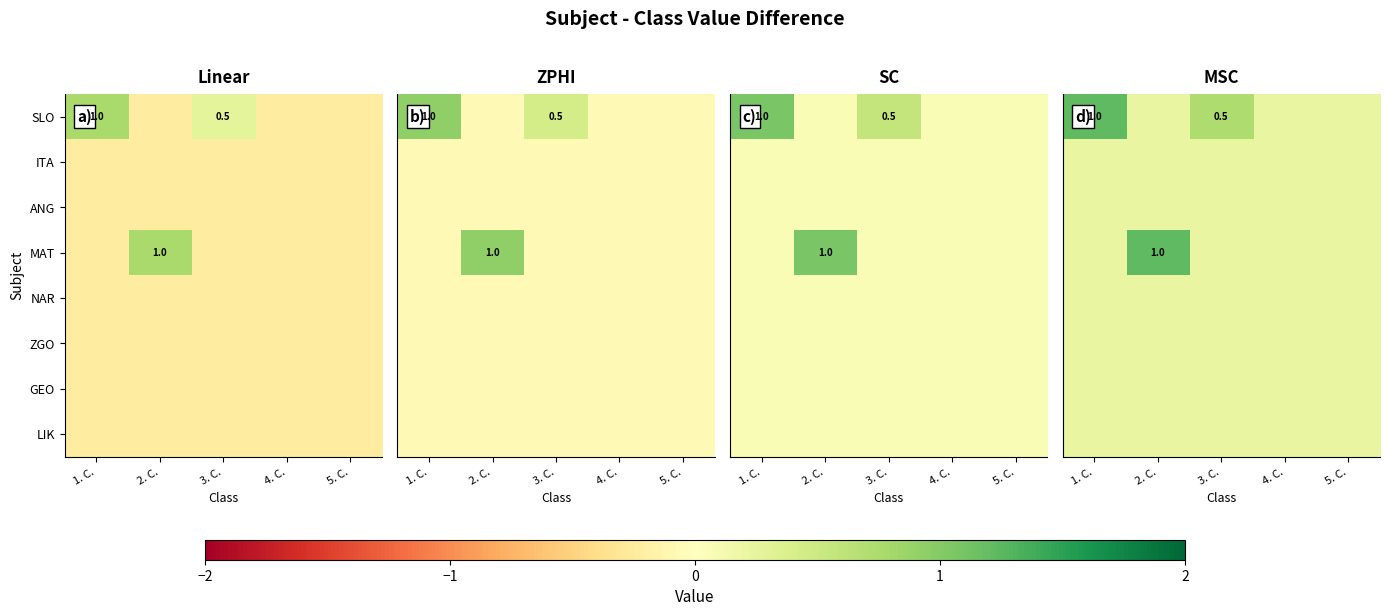

What is the total value across all series at 4. C.?

1.8